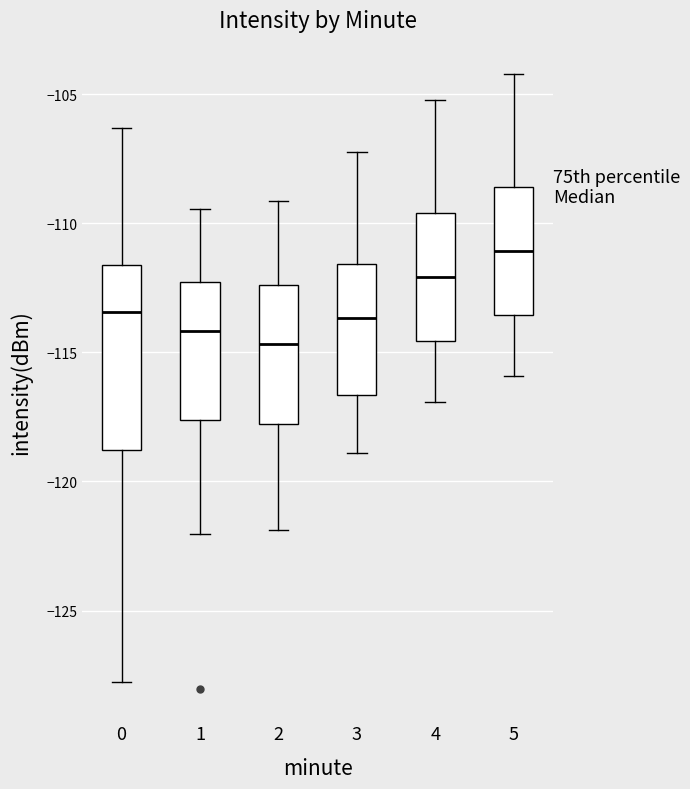

Where does the median line of the box at x = 4 sit on the y-axis? The values are not printed on the chart, so give them approximately, as read against the axis.

-112.0